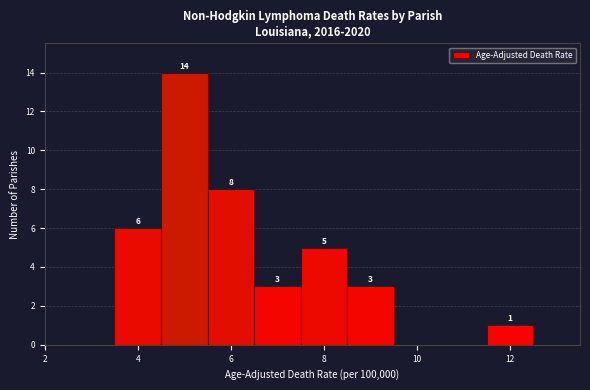

Over which range of the x-axis is the bar tallest?

4.5 to 5.5